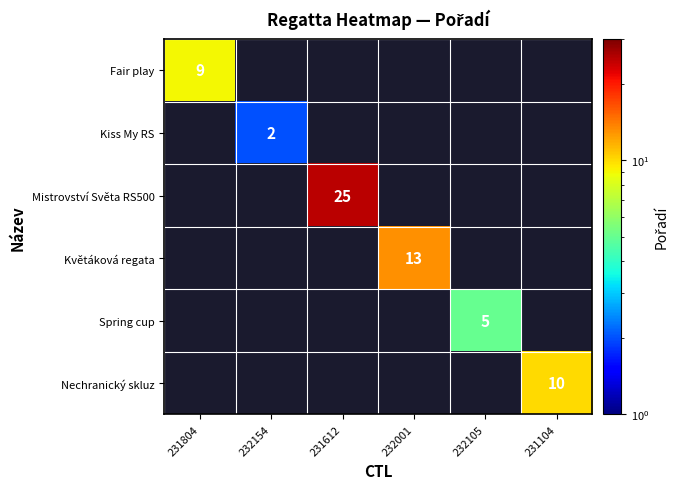

How many data points does each series have?

6